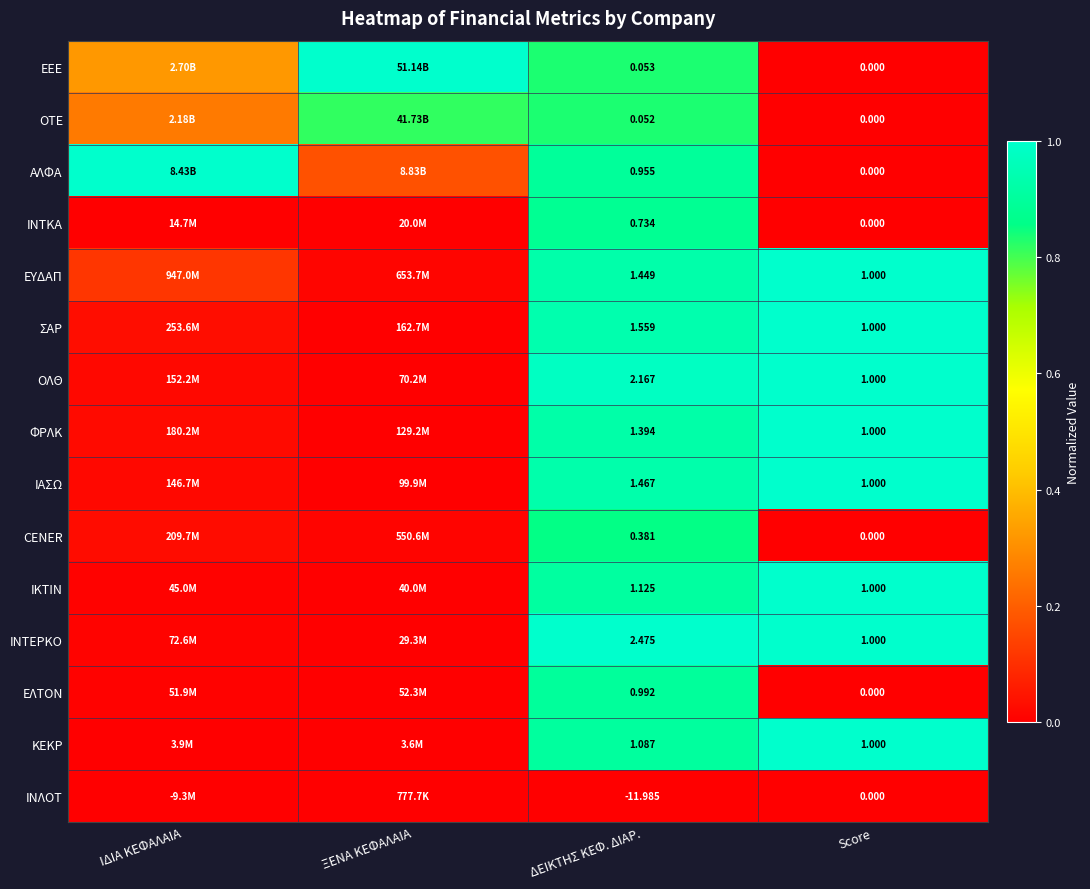

At which label does ΕΕΕ reach its peak?

ΞΕΝΑ ΚΕΦΑΛΑΙΑ